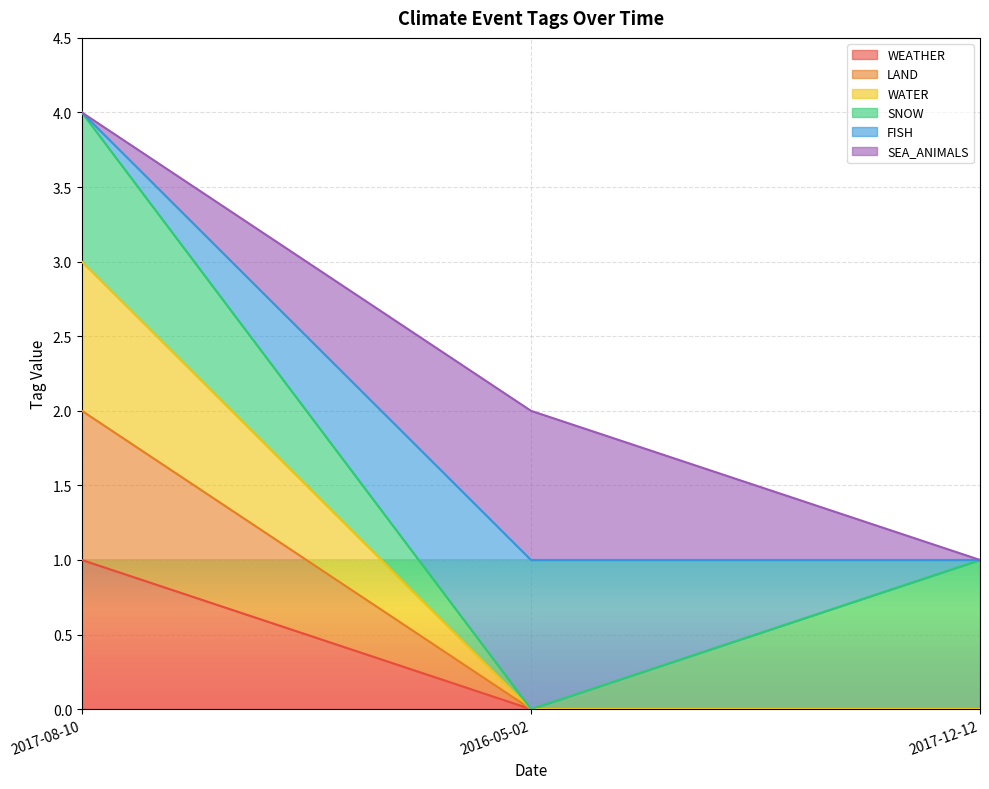

At which label does WATER reach its minimum?

2016-05-02